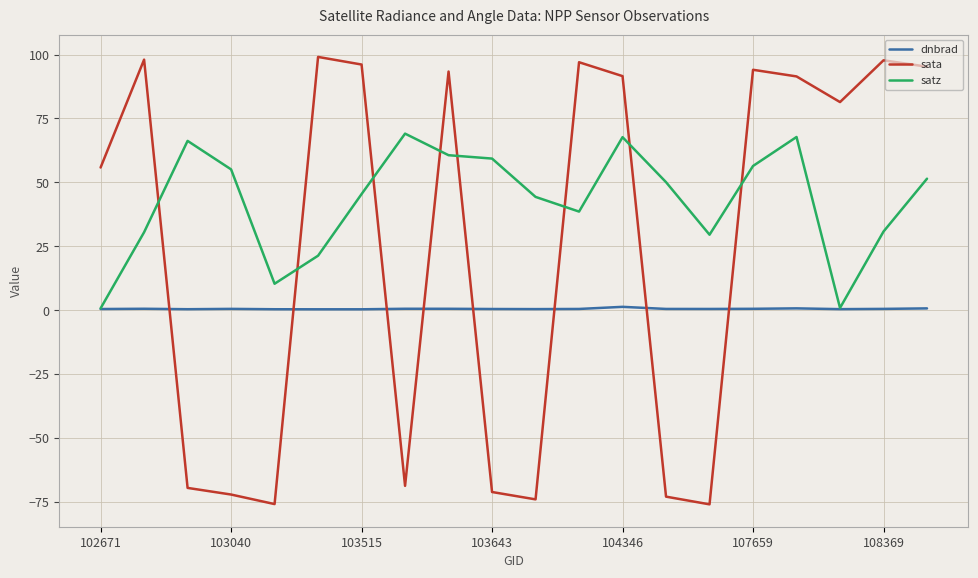

After their last crossing, which series has the higher values: sata or satz?

sata